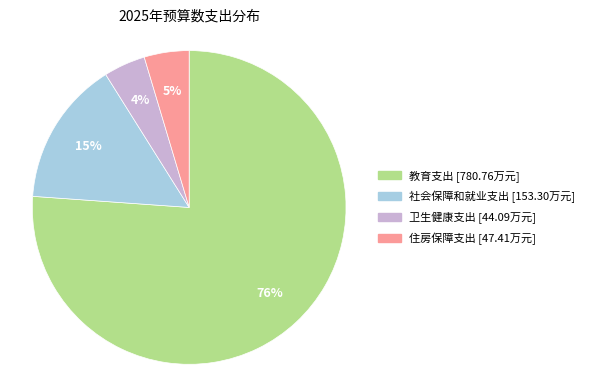

To the nearest percent, what is the difference between the 卫生健康支出 and 社会保障和就业支出 slice percentages?

11%